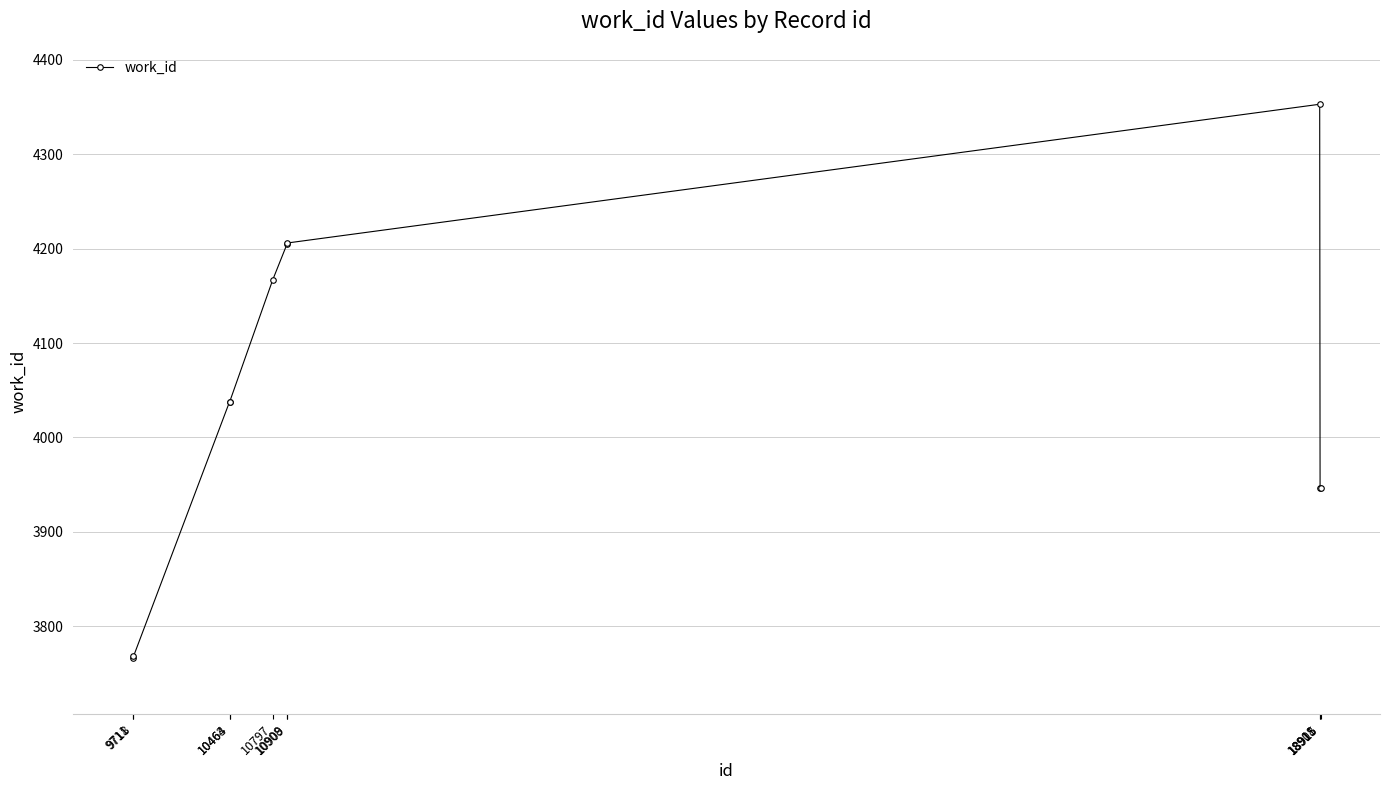

What is the difference between the values at 18908 and 9718?

585